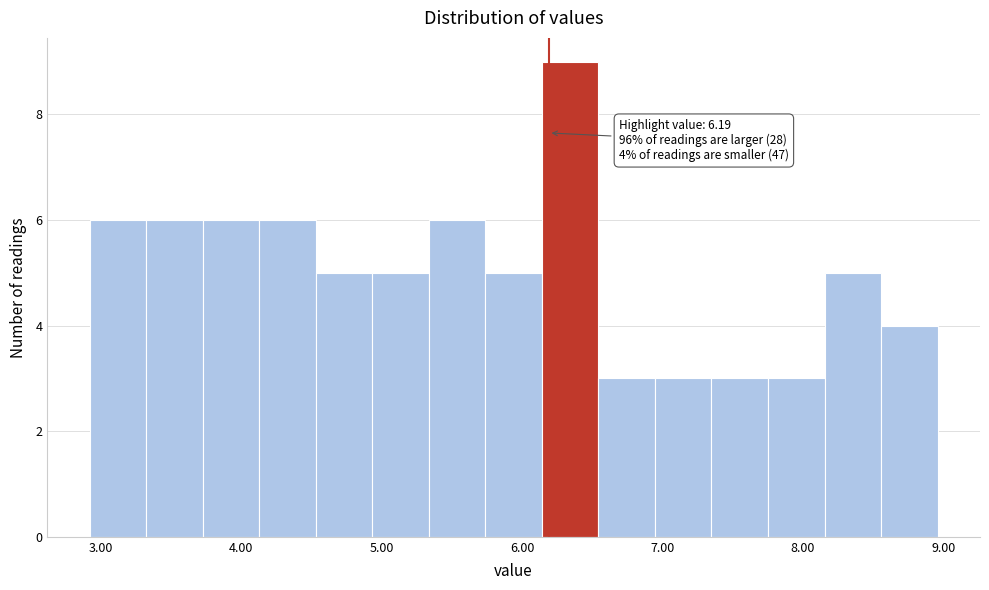

Over which range of the x-axis is the bar tallest?

6.1 to 6.5